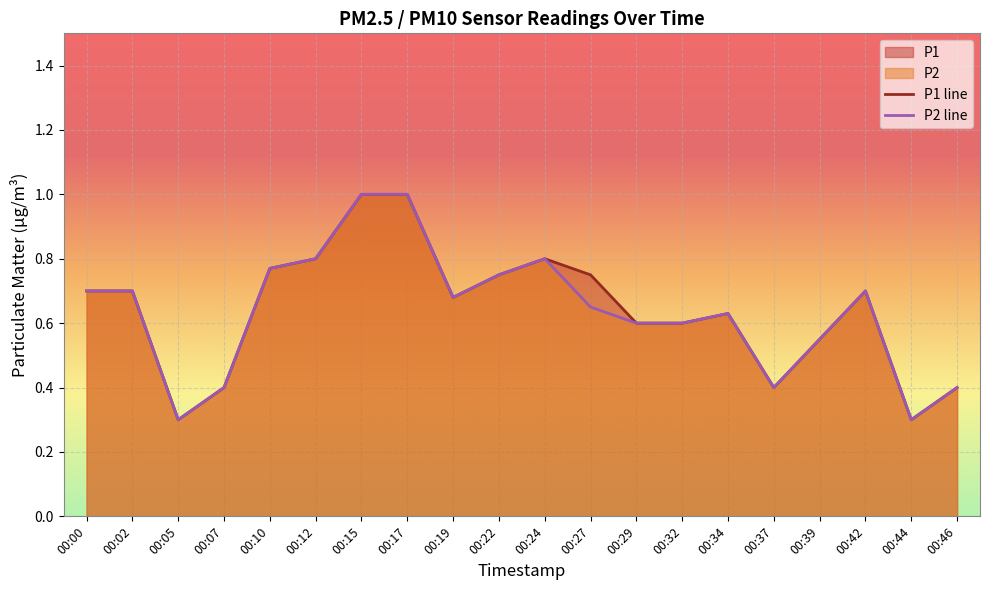

What is the value of the P1 line point at the 6th from the left?

0.8